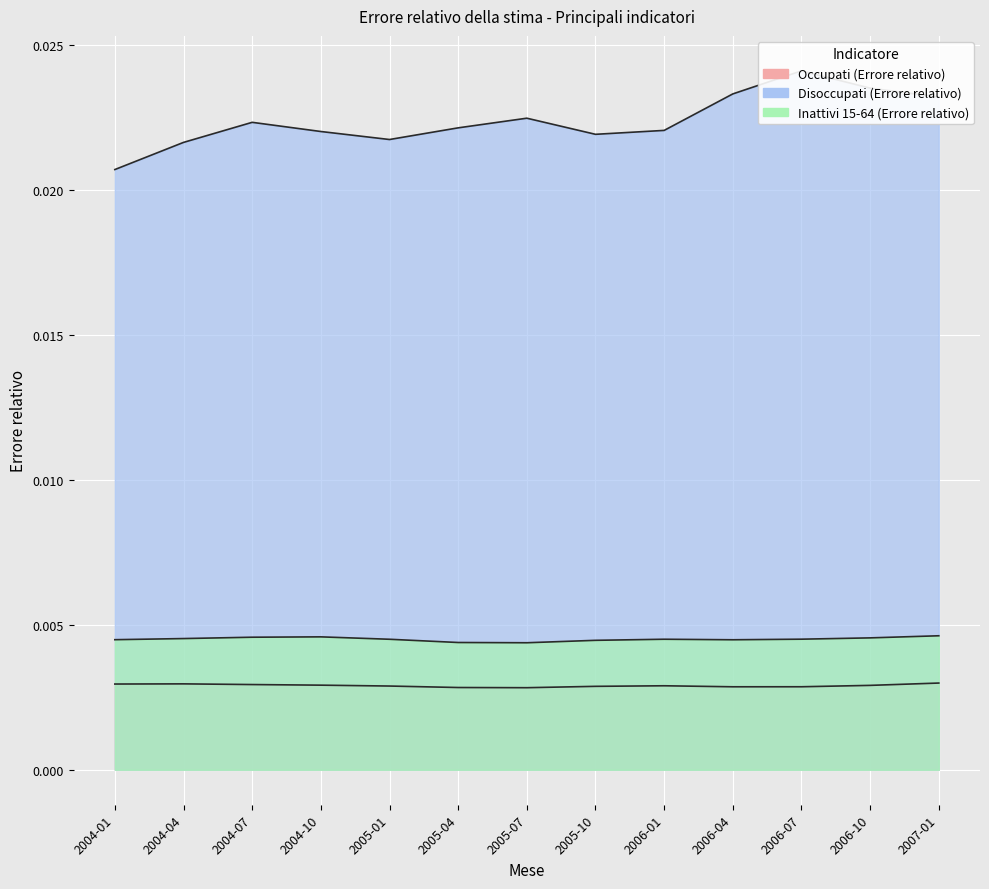

True or false: Disoccupati (Errore relativo) has a value of 0.0 at 2004-04.

False